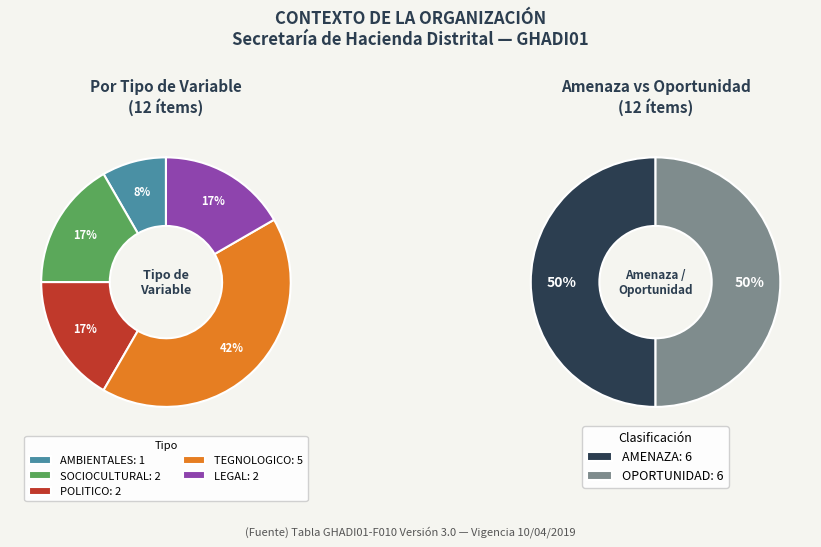

Does TEGNOLOGICO account for over 50% of the chart?

No